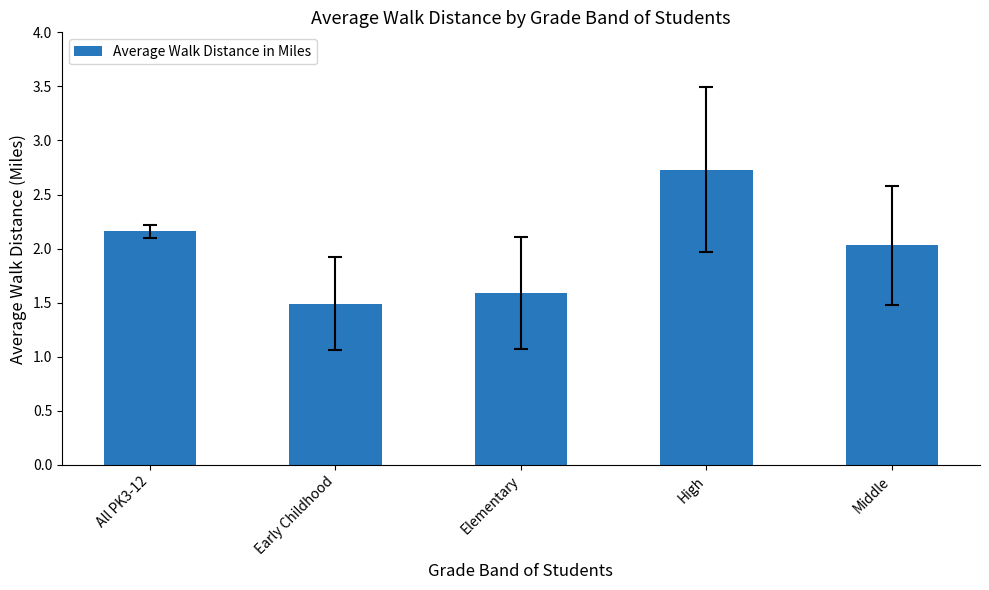

How many values are below 2?

2